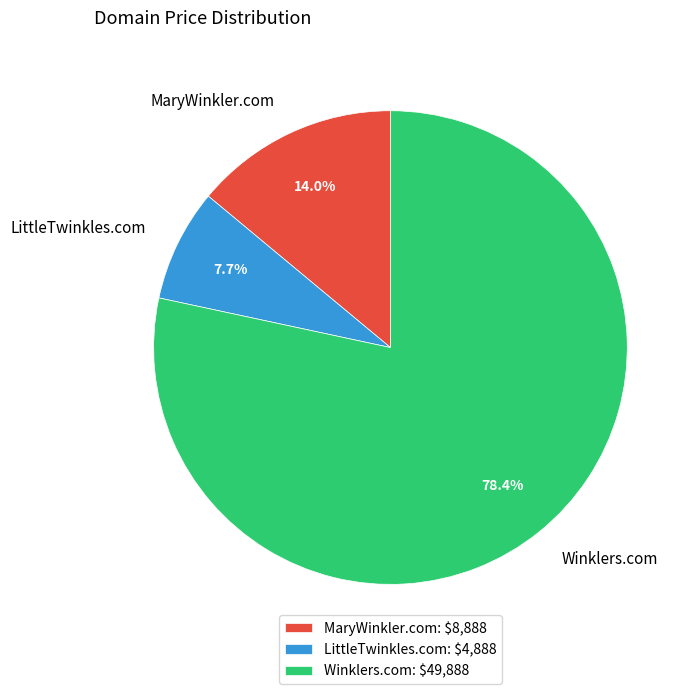

Count the number of slices in the pie.

3